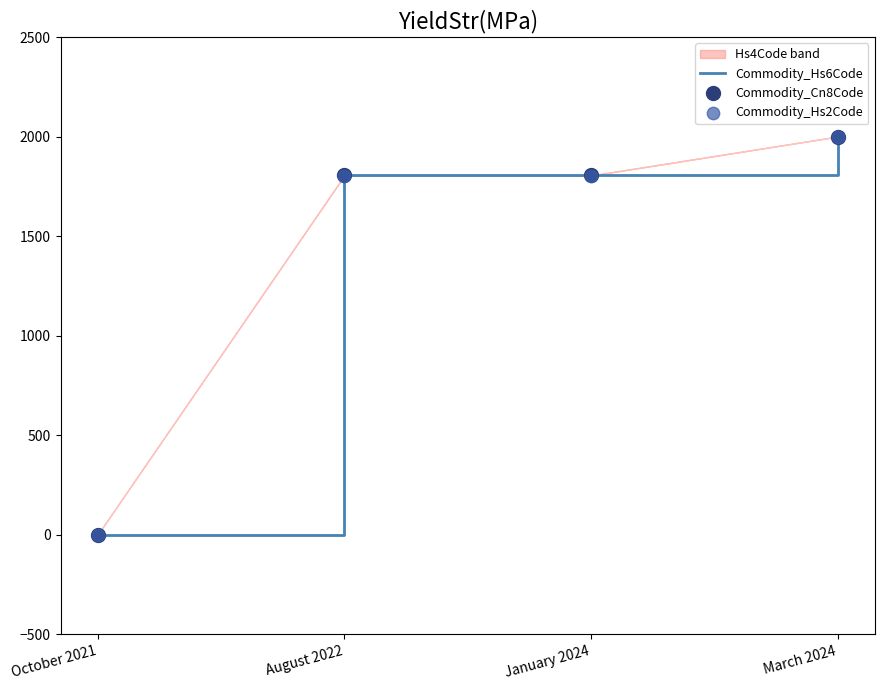

Is the value of Commodity_Cn8Code at August 2022 greater than the value of Commodity_Hs2Code at August 2022?

Yes